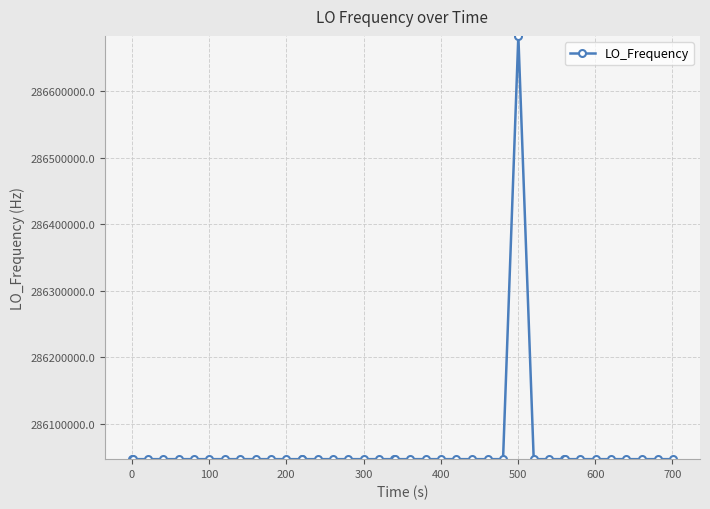

What is the average value?

286062893.2